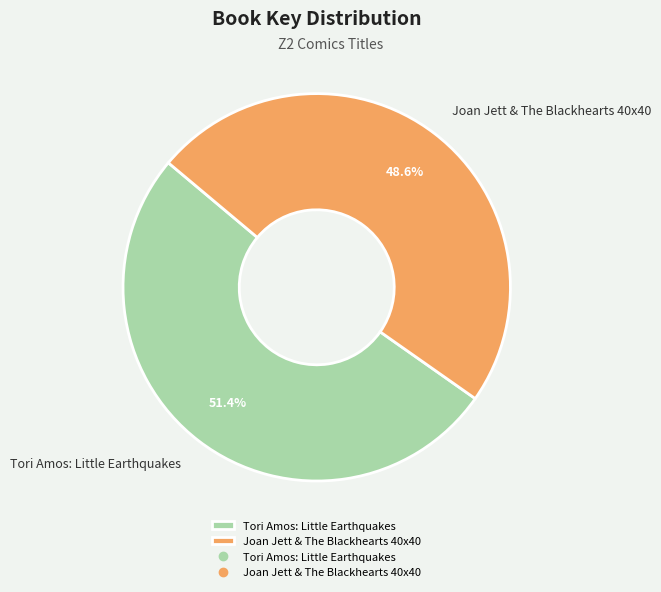

To the nearest percent, what percentage of the pie is Joan Jett & The Blackhearts 40x40?

49%